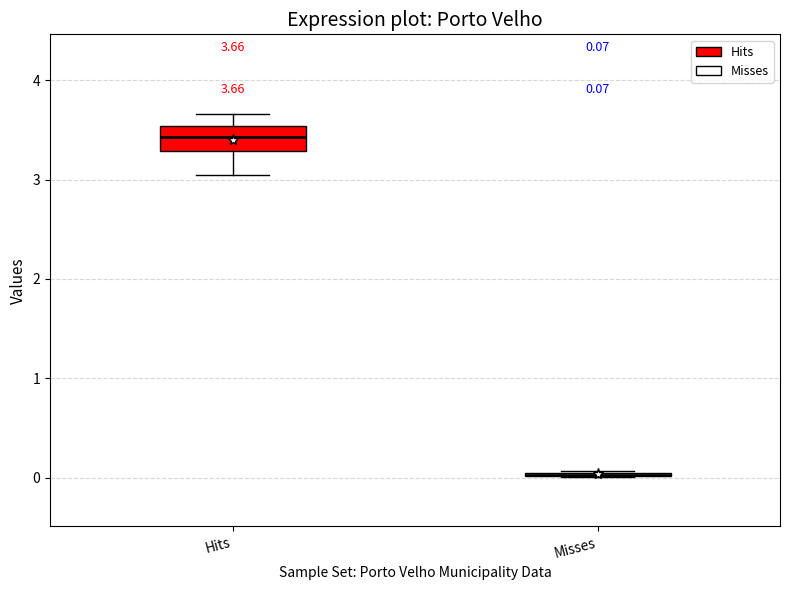

Comparing the boxes themselves (not the whiskers), which one is the tallest?

Hits